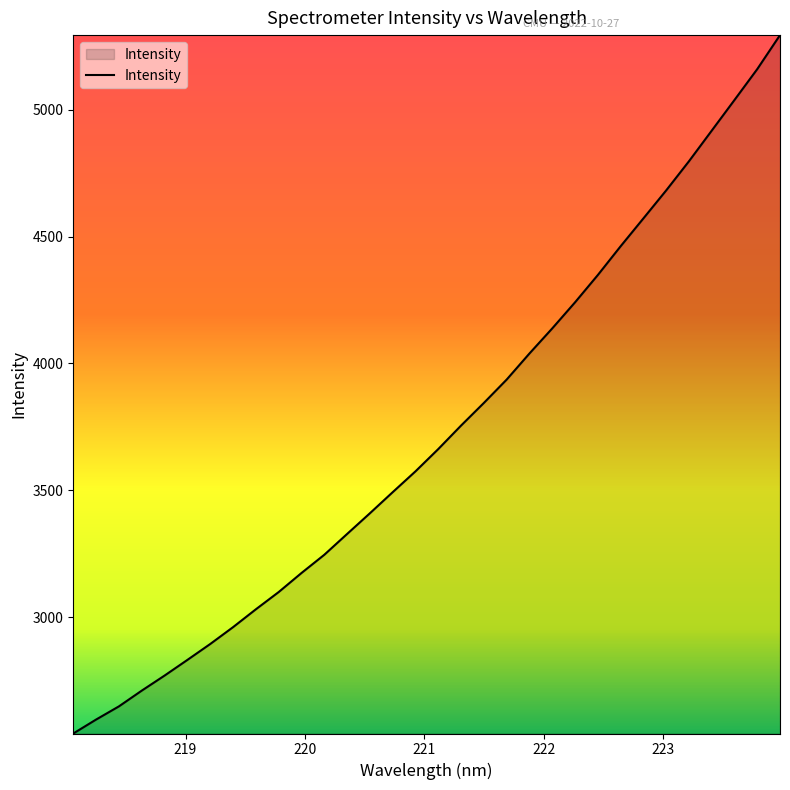

What is the maximum value shown in the chart?

5294.1